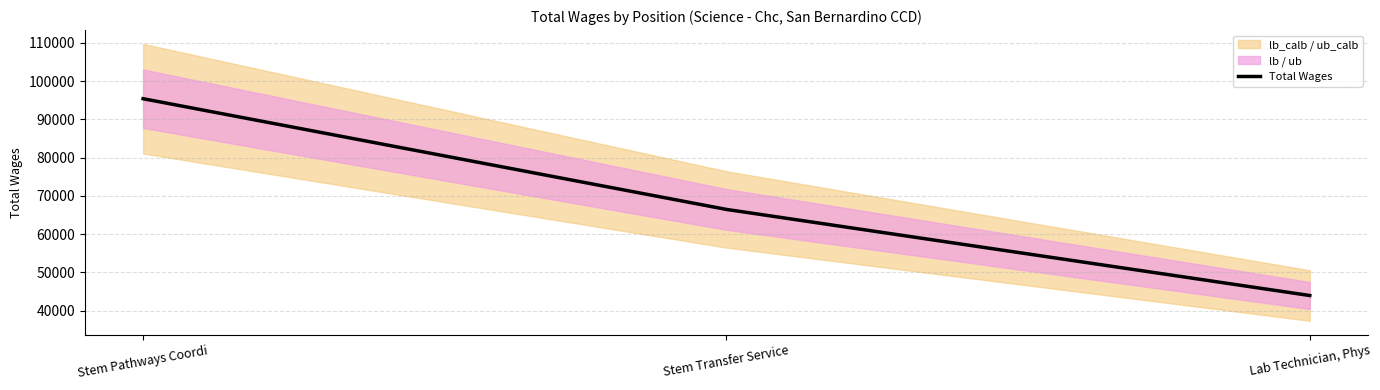

What is the difference between the maximum and minimum values?

51405